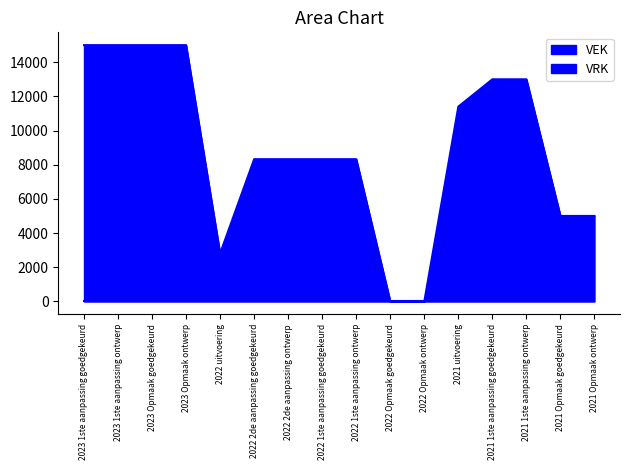

True or false: the data has more than 1 interior local peaks.

False